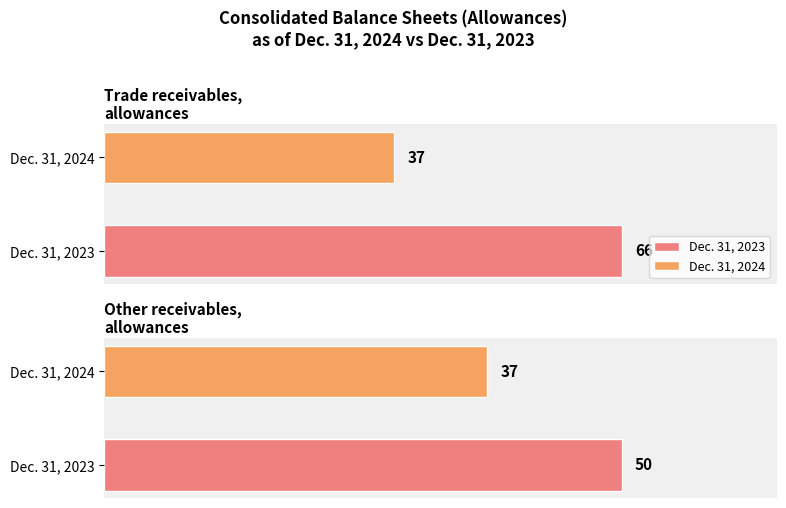

The value of Dec. 31, 2024 at Trade receivables allowances is 37. True or false?

True